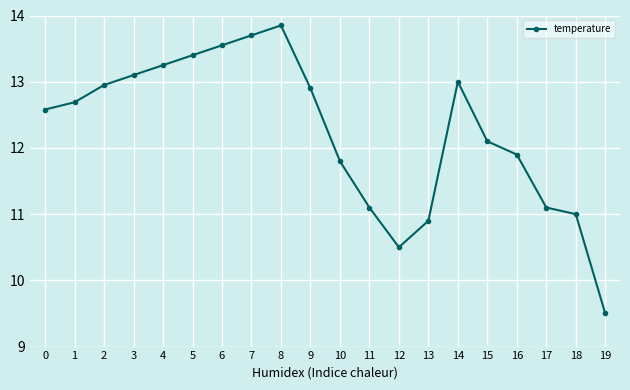

What is the change in value from 3 to 7?

+0.6